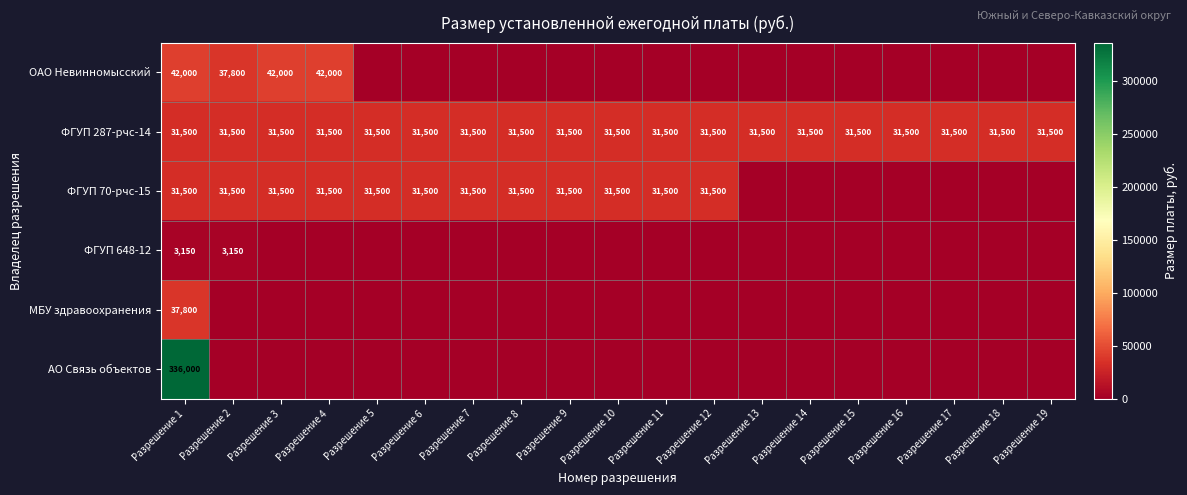

The value of ФГУП 648-12 at Разрешение 2 is 3150. True or false?

True